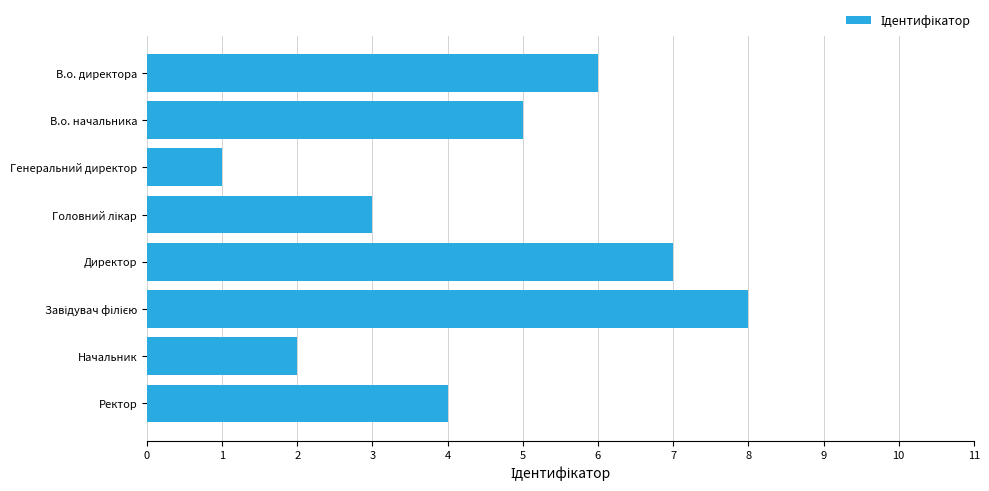

How many bars are there in total?

8